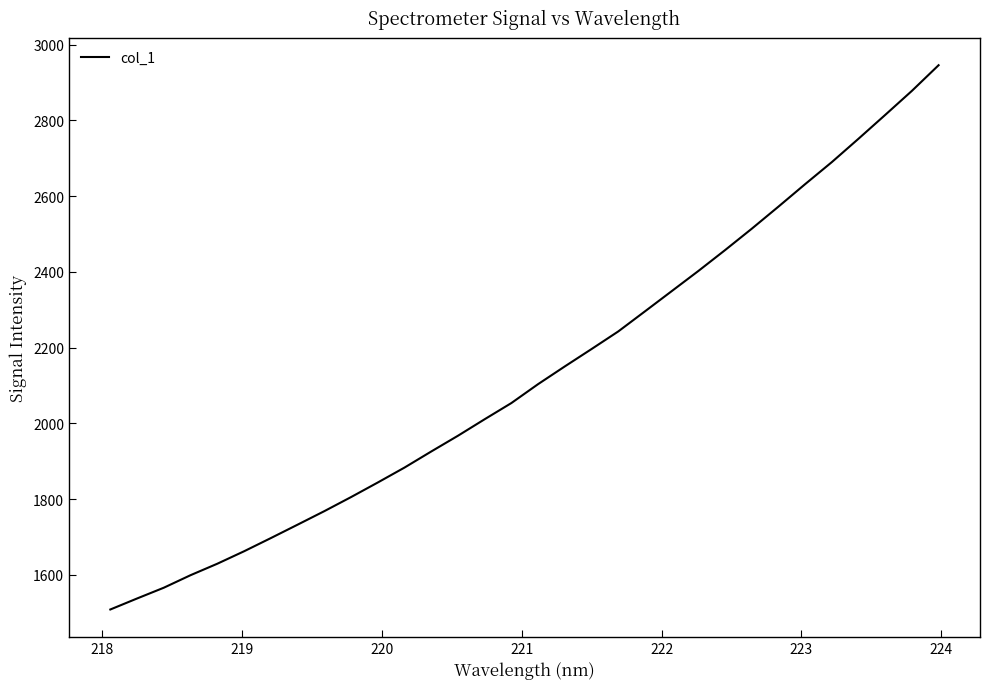

How many lines are shown in the chart?

1